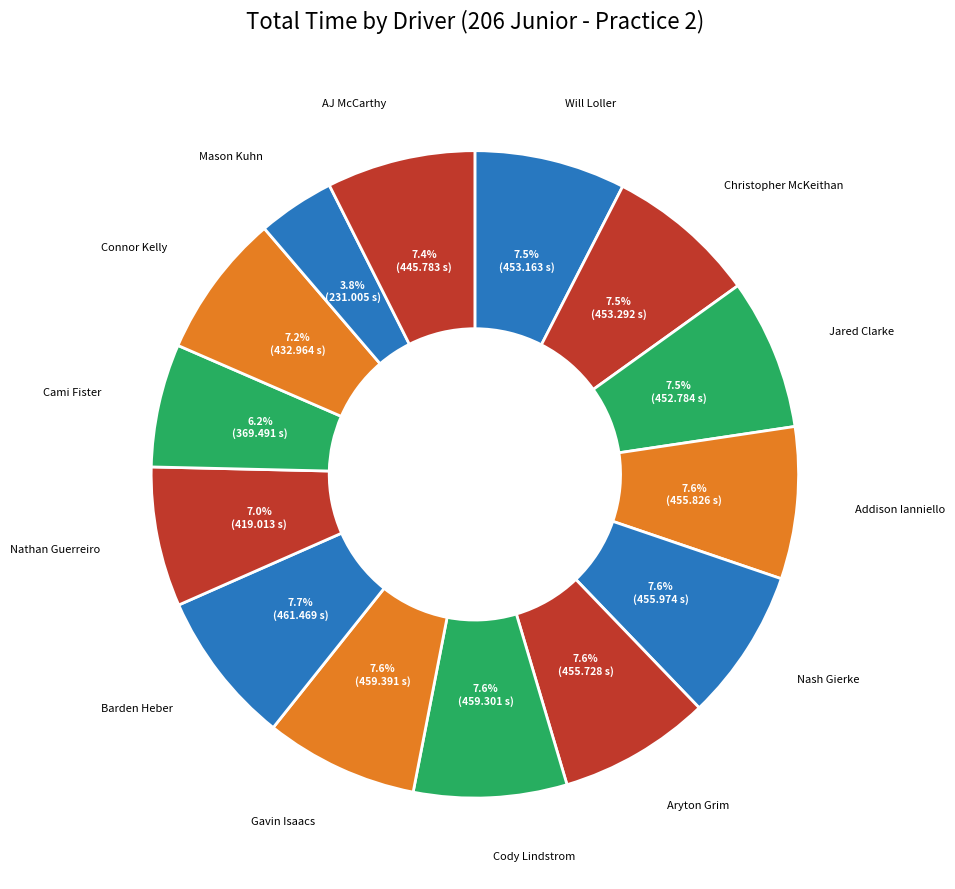

To the nearest percent, what is the difference between the largest and smallest slice percentages?

4%